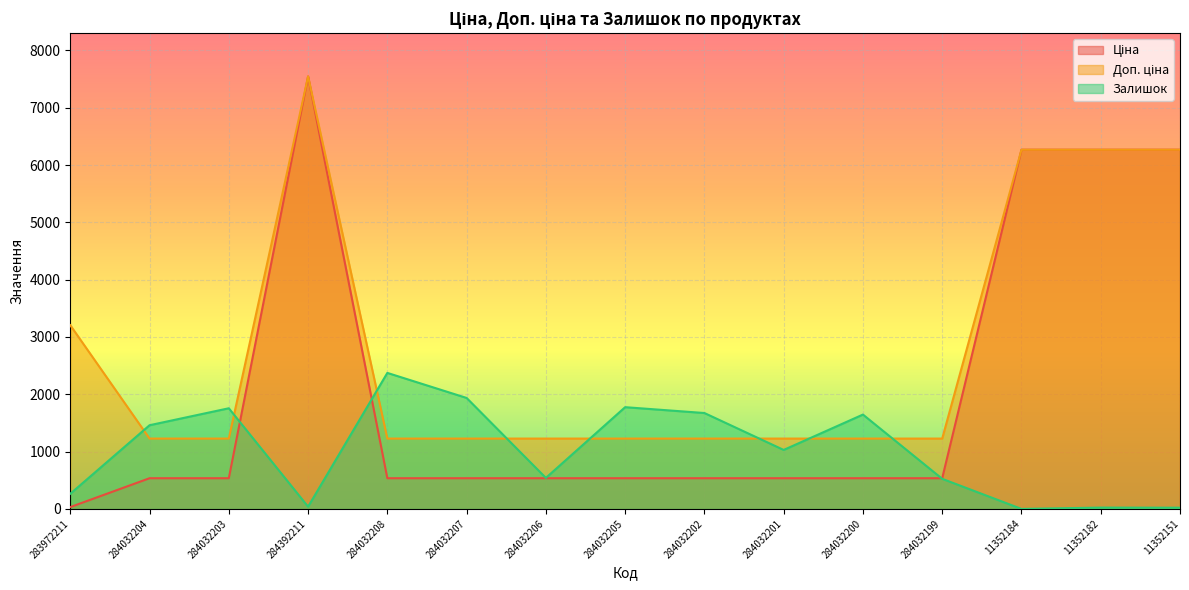

Read the Доп. ціна value at 284032199.

1227.2